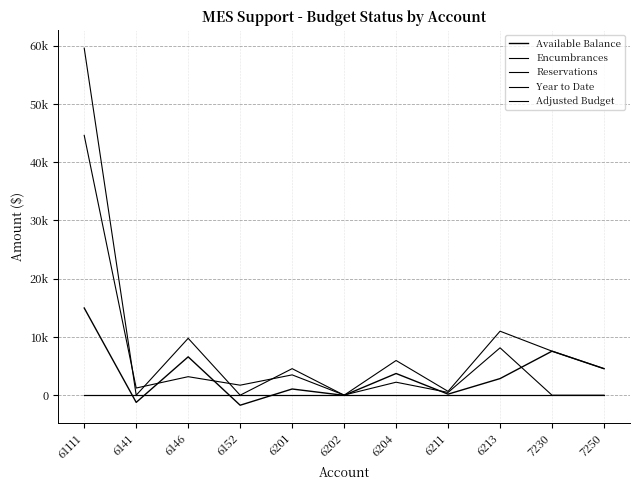

Does the chart display data point markers on the line(s)?

No